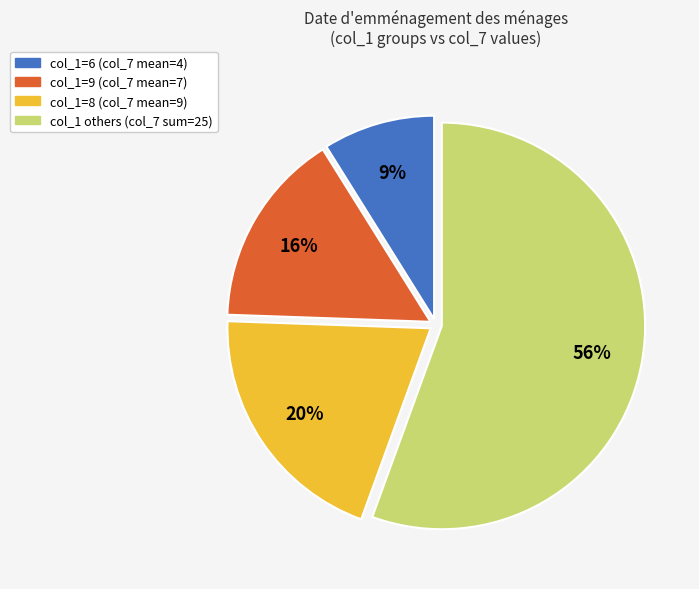

Is there any slice that represents more than half of the pie?

Yes